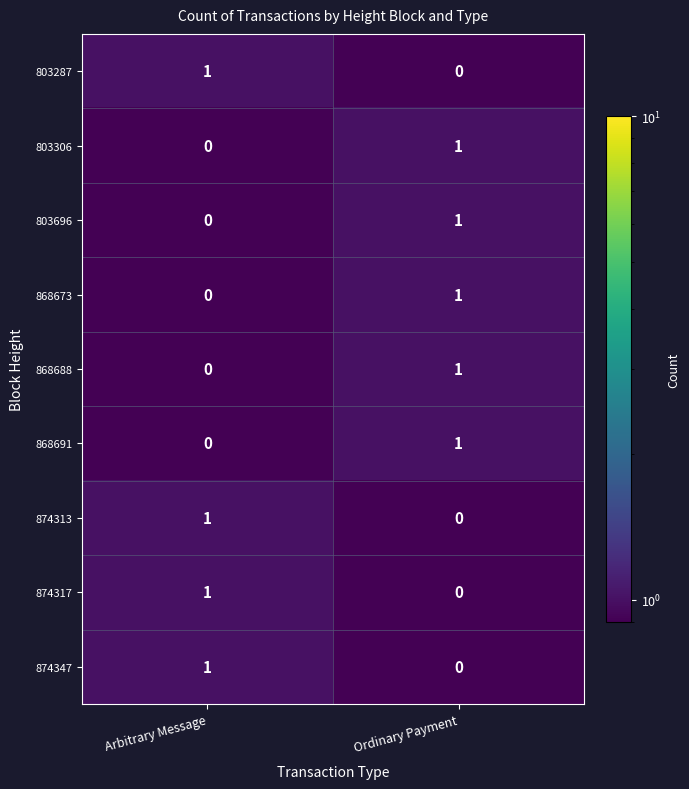

At which label is 868691 closest to 0?

Arbitrary Message